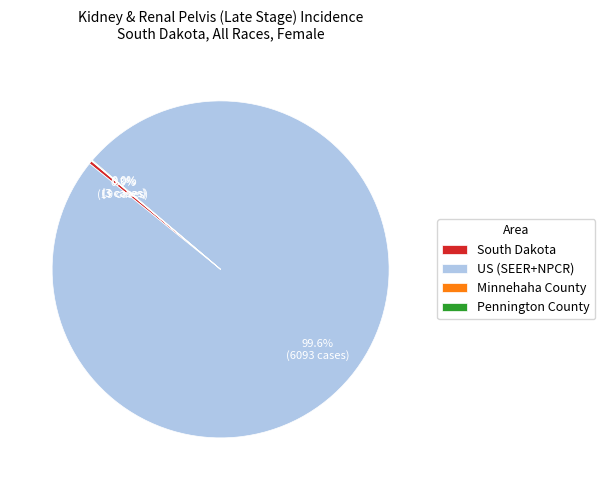

Which category has the biggest portion of the pie?

US (SEER+NPCR)